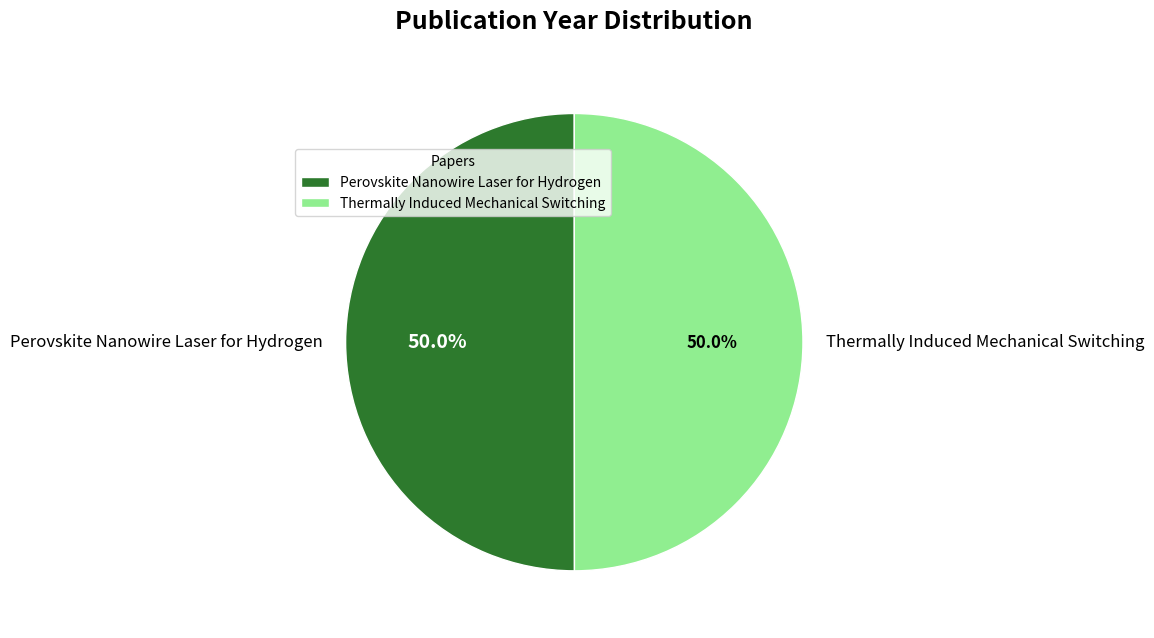

What percentage do Thermally Induced Mechanical Switching and Perovskite Nanowire Laser for Hydrogen together represent?

100.0%